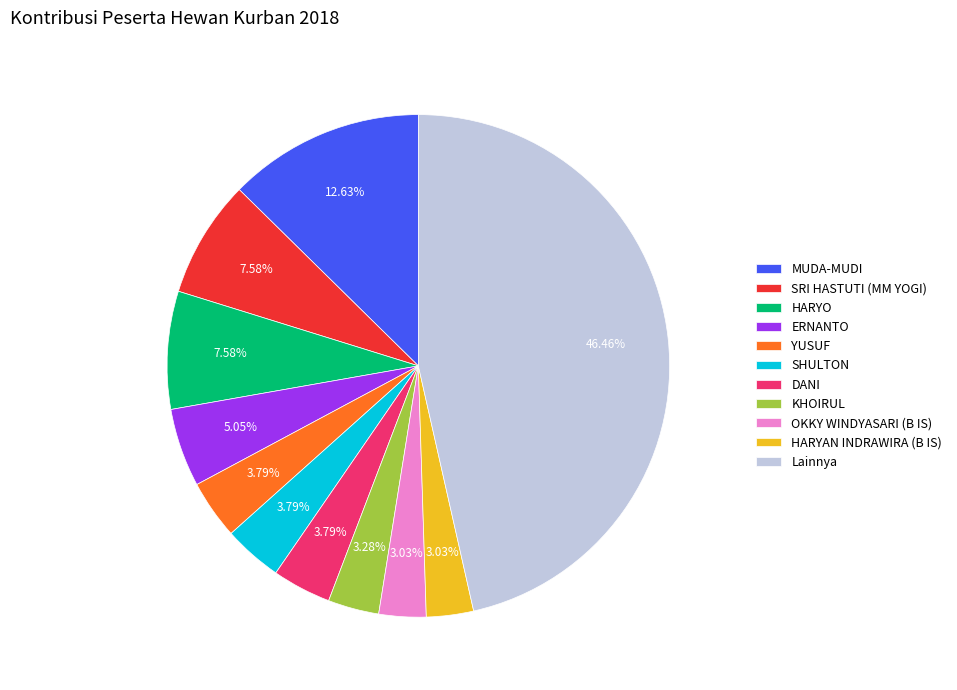

What is the largest slice in the pie chart?

Lainnya